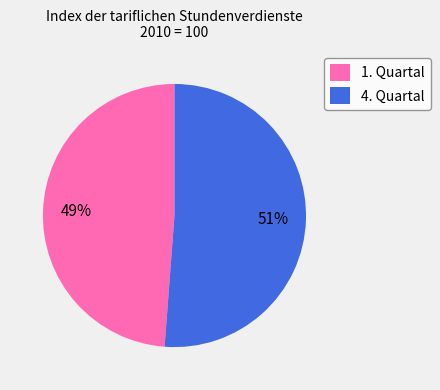

Which category has the smallest portion of the pie?

1. Quartal